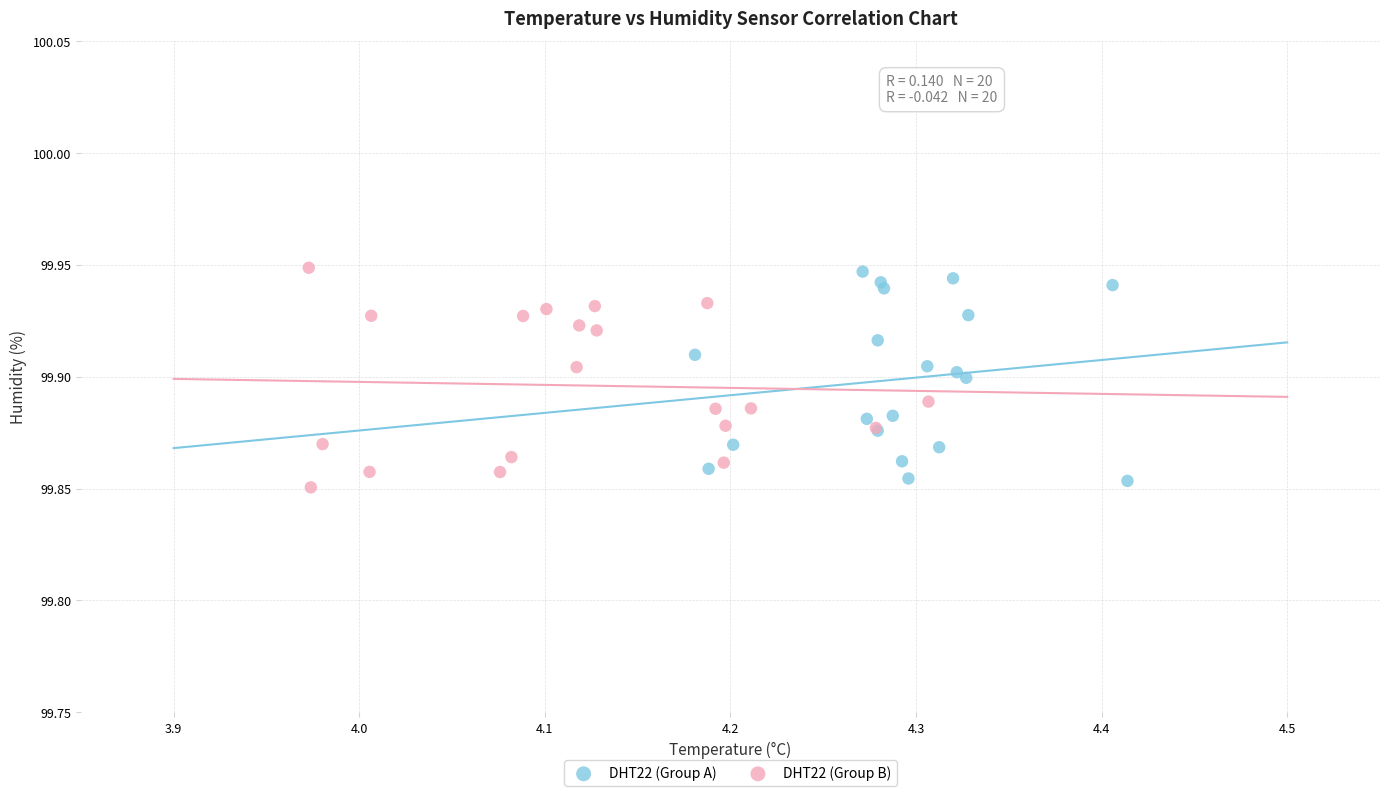

Which series contains the lowest Y value?

DHT22 (Group B)